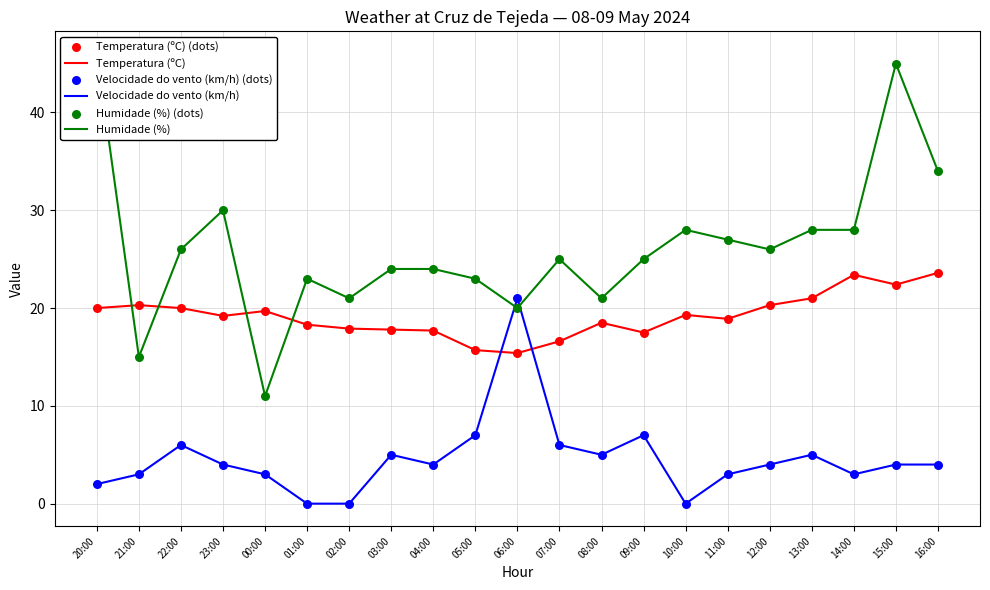

Which series has the largest total across all categories?

Humidade (%)